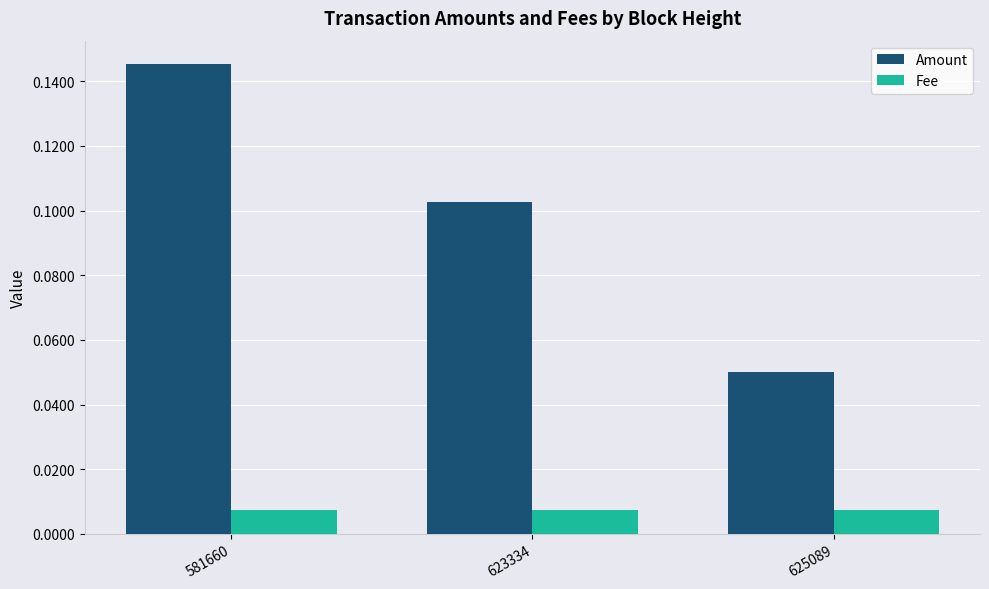

Is it true that Amount equals 0.0 at 625089?

False